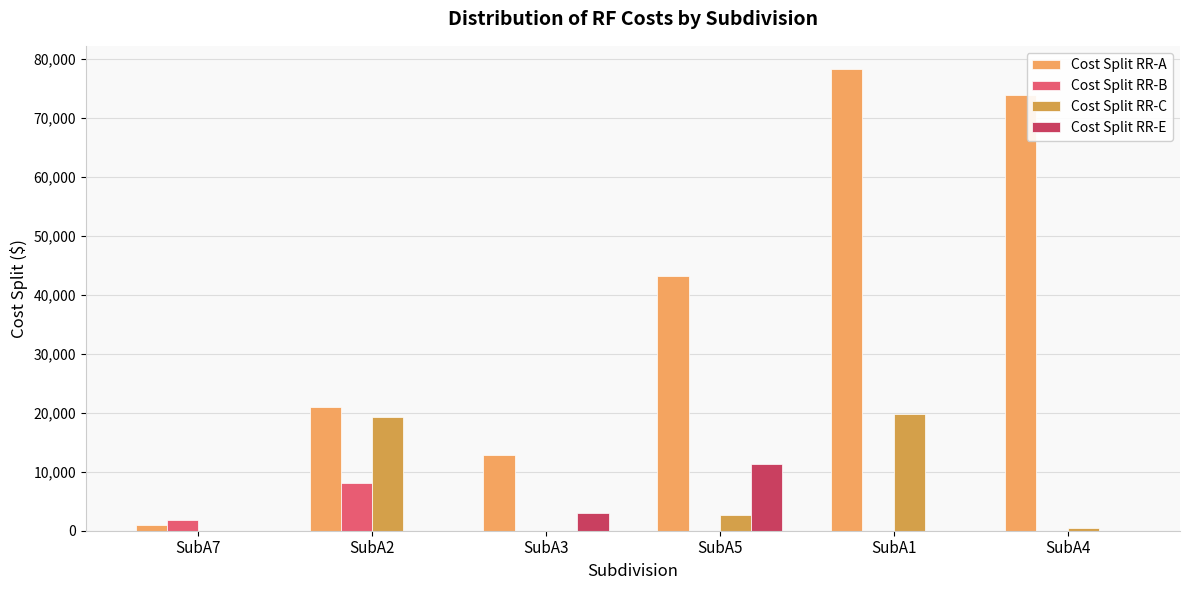

What is the label of the 1st bar from the right?

SubA4